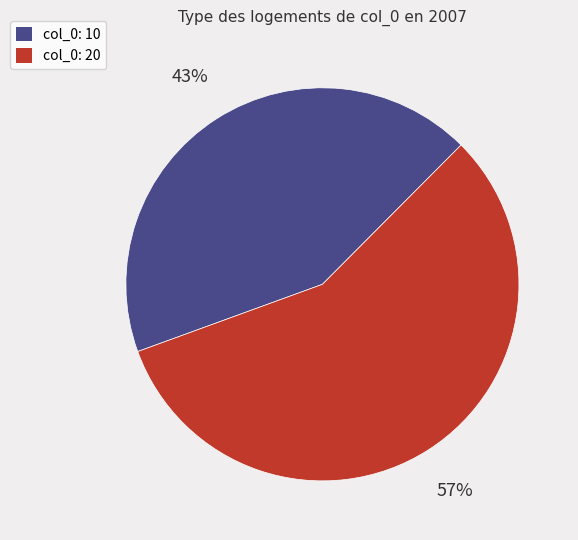

Is the sum of col_0: 20 and col_0: 10 greater than half?

Yes